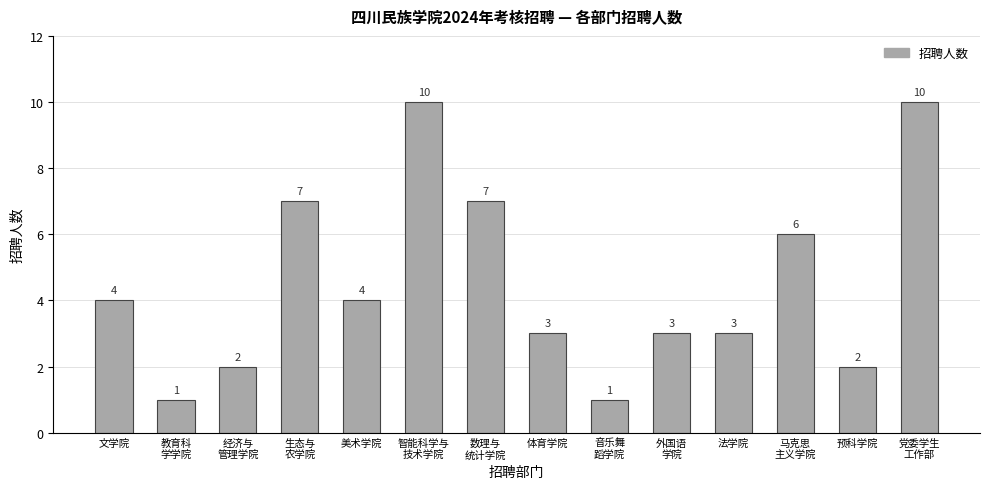

Reading left to right, what are all the values shown in this chart?

文学院=4	教育科
学学院=1	经济与
管理学院=2	生态与
农学院=7	美术学院=4	智能科学与
技术学院=10	数理与
统计学院=7	体育学院=3	音乐舞
蹈学院=1	外国语
学院=3	法学院=3	马克思
主义学院=6	预科学院=2	党委学生
工作部=10